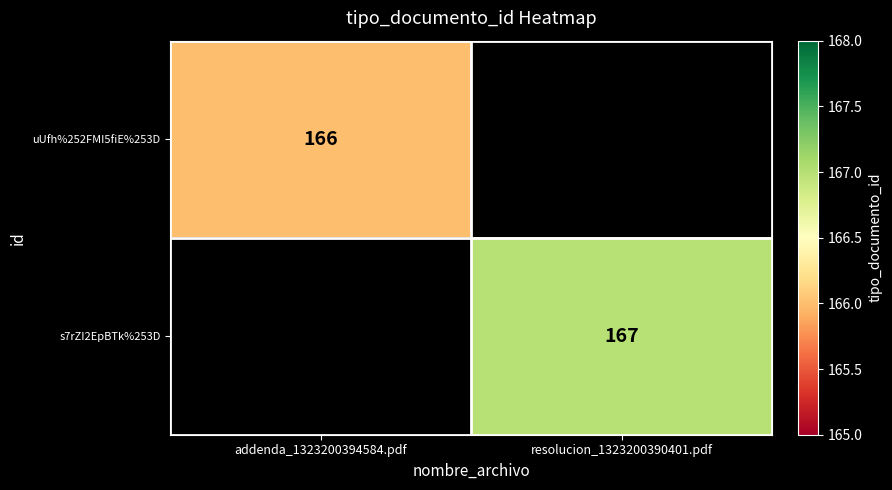

The value of s7rZI2EpBTk%253D at resolucion_1323200390401.pdf is 167. True or false?

True